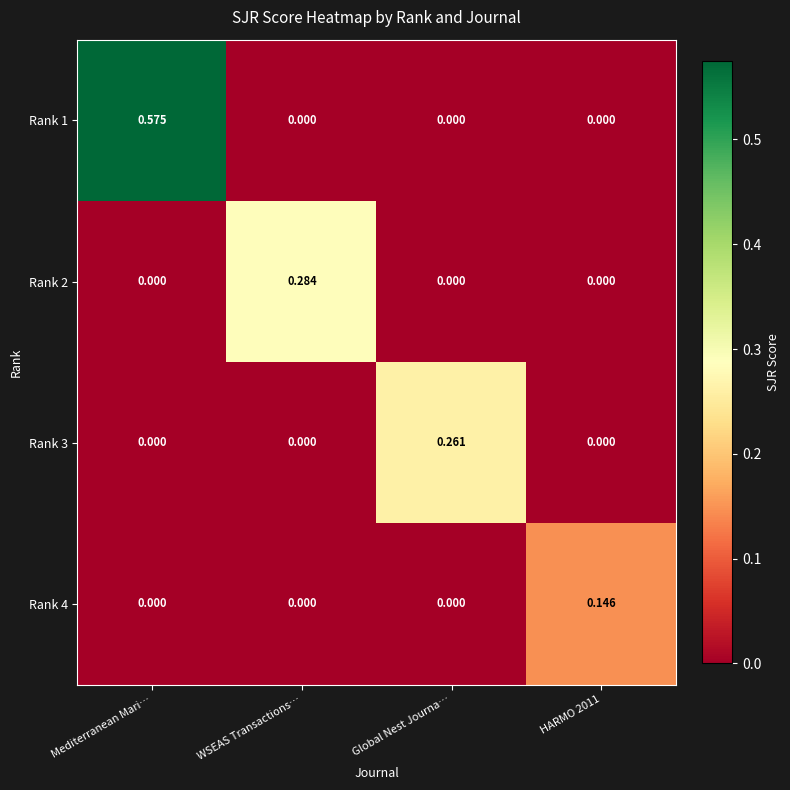

Which category has the highest value in the Rank 2 series?

WSEAS Transactions…